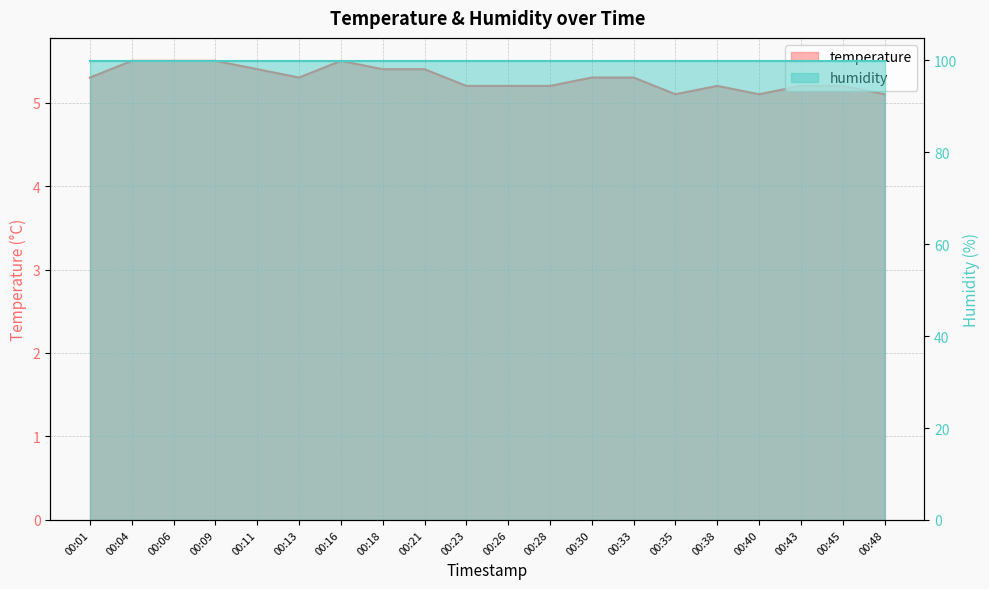

Where is the first local maximum?

00:16